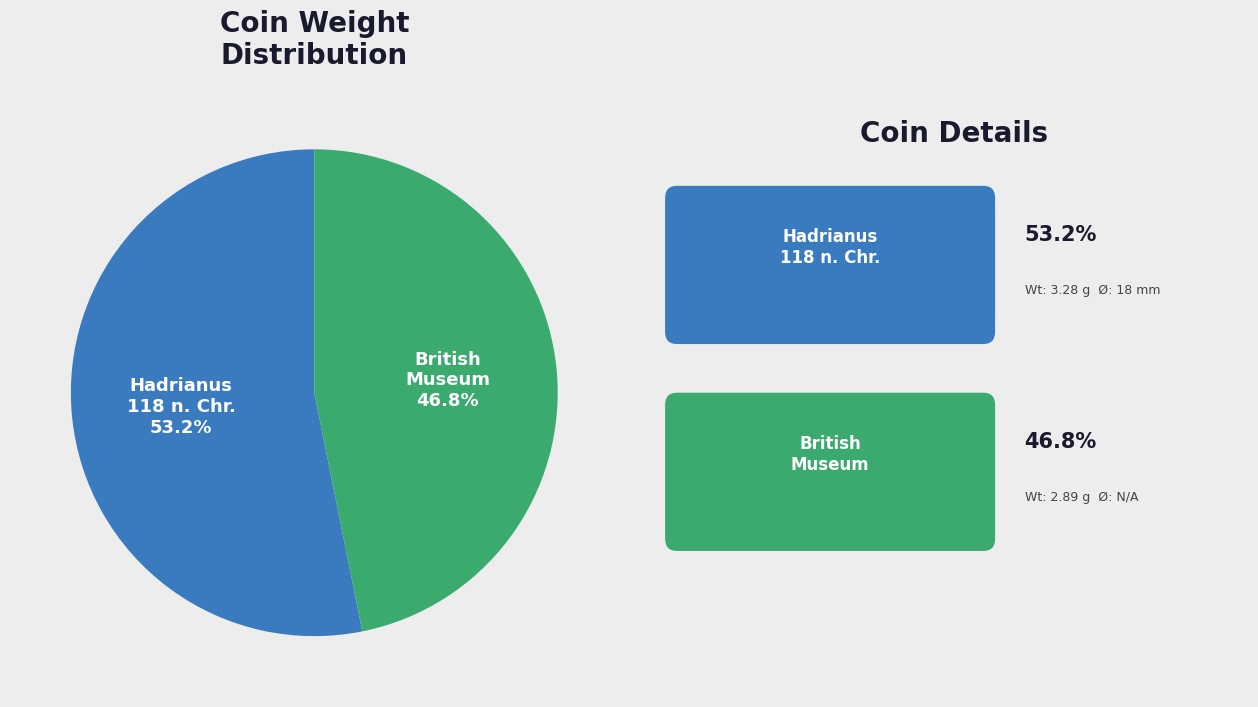

Is there any slice that represents more than half of the pie?

Yes